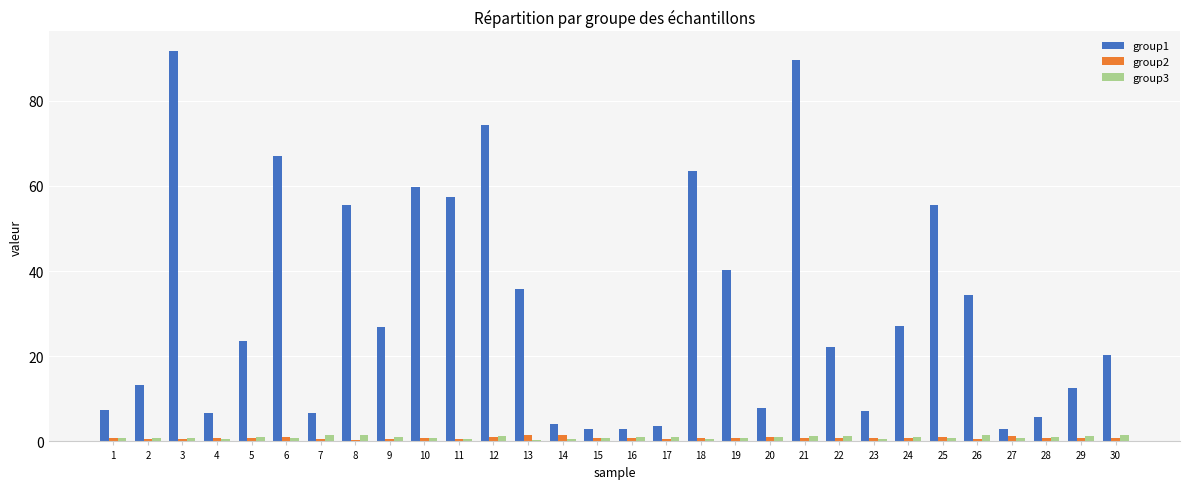

What is the approximate value of group1 at 20?

7.8